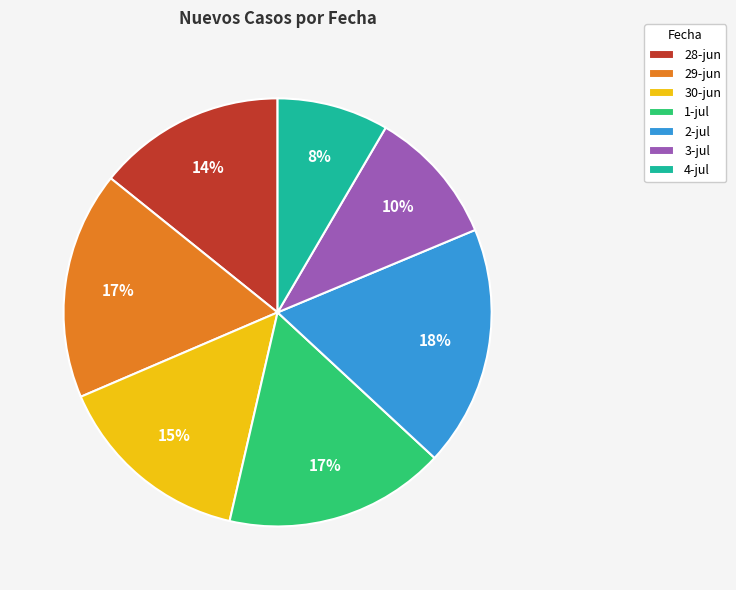

Which category has the biggest portion of the pie?

2-jul